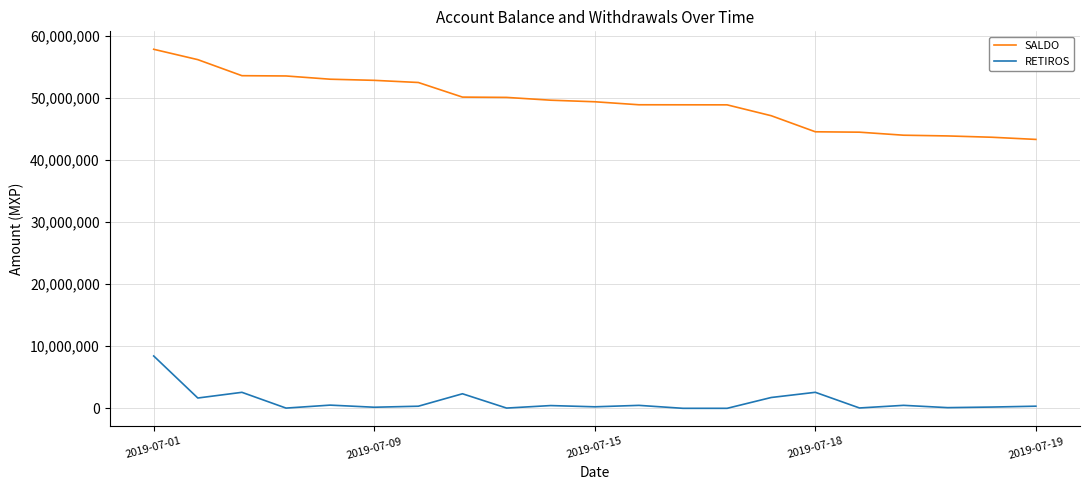

List the series in order of their peak value, lowest first.

RETIROS, SALDO